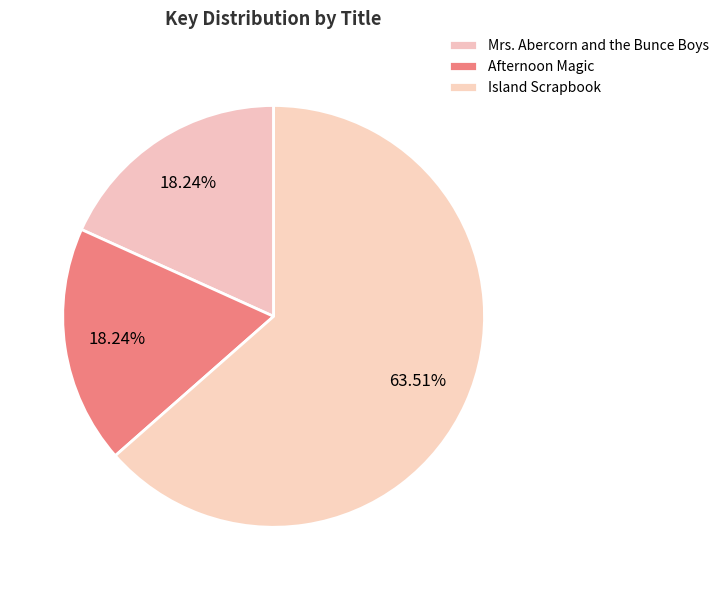

What is the ratio of the value at Afternoon Magic to the value at Island Scrapbook?

0.3